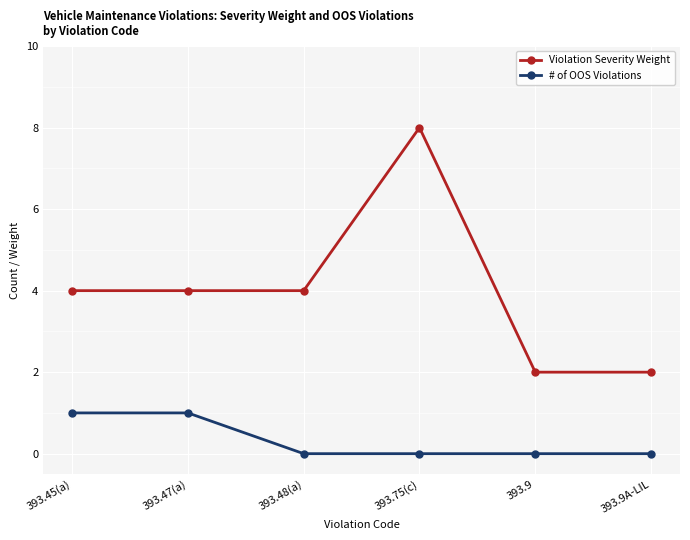

Which category has the highest value across all series?

393.75(c)